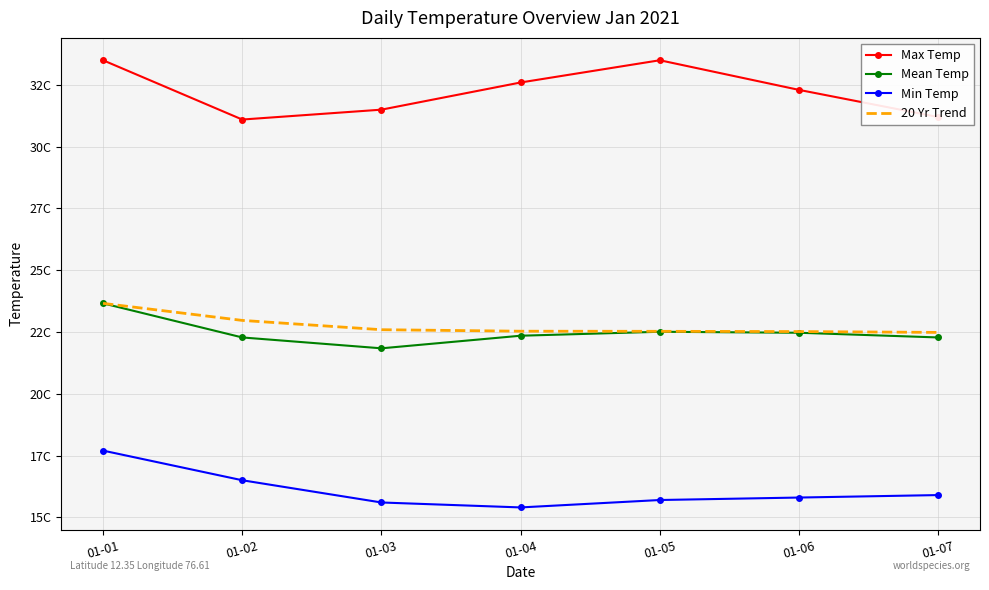

What is the difference between the maximum and minimum values in the Mean Temp series?

1.8